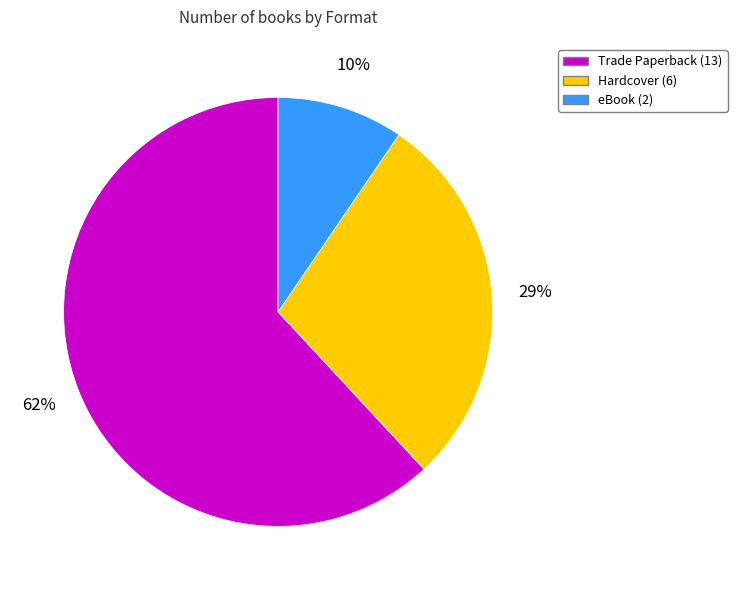

Approximately how many times larger is the value at Hardcover compared to Trade Paperback?

0.5